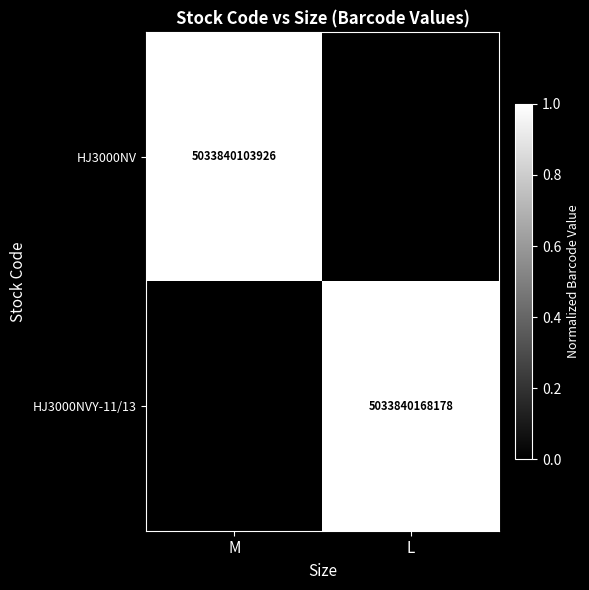

Is the value of HJ3000NVY-11/13 at L greater than the value of HJ3000NV at M?

Yes